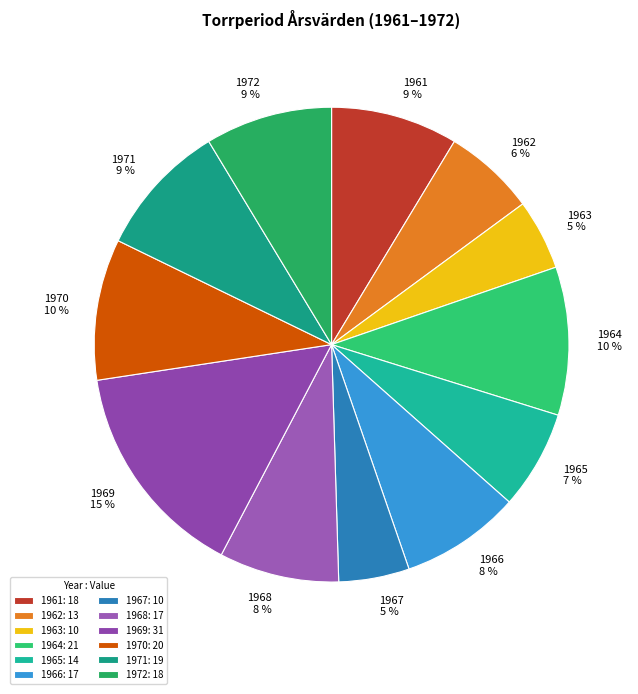

Which slice is the largest?

1969